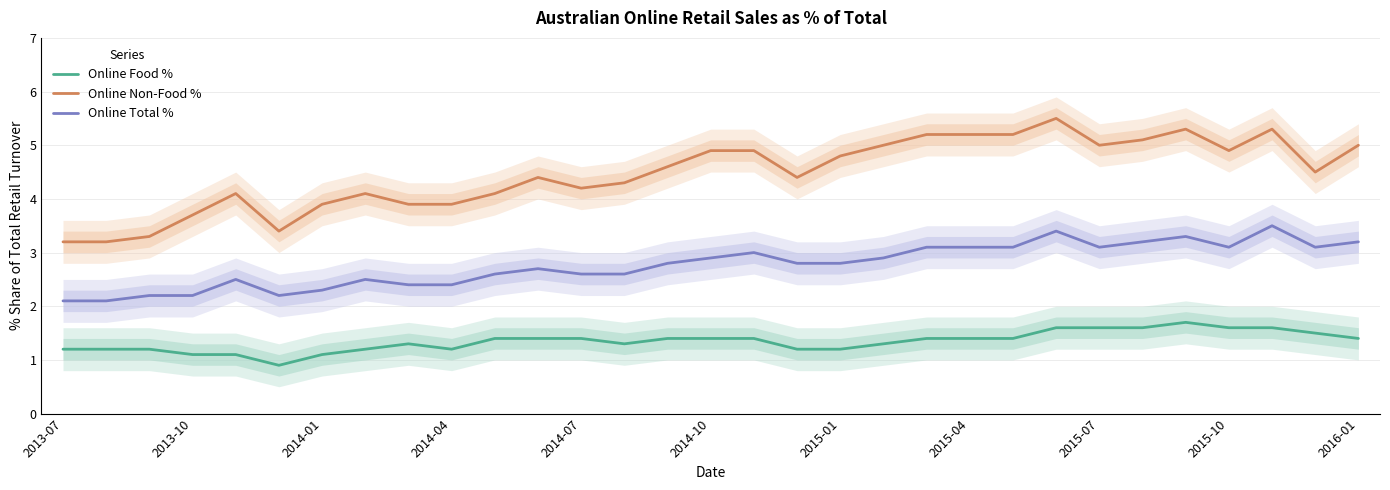

What is the maximum value for Online Total %?

3.5